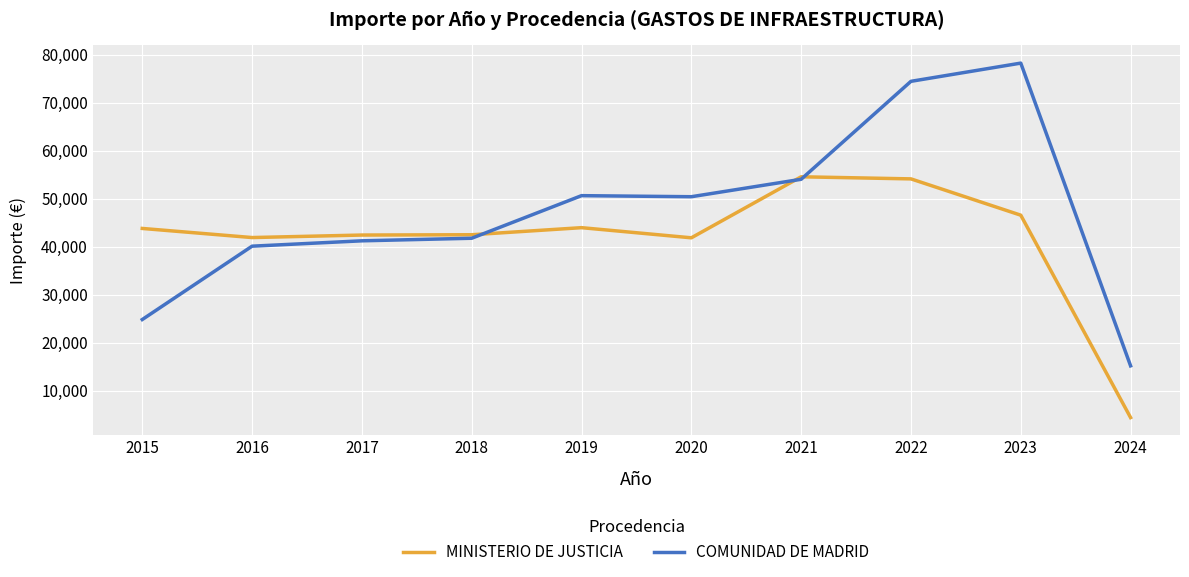

What is the total value across all series at 2018?

84304.7